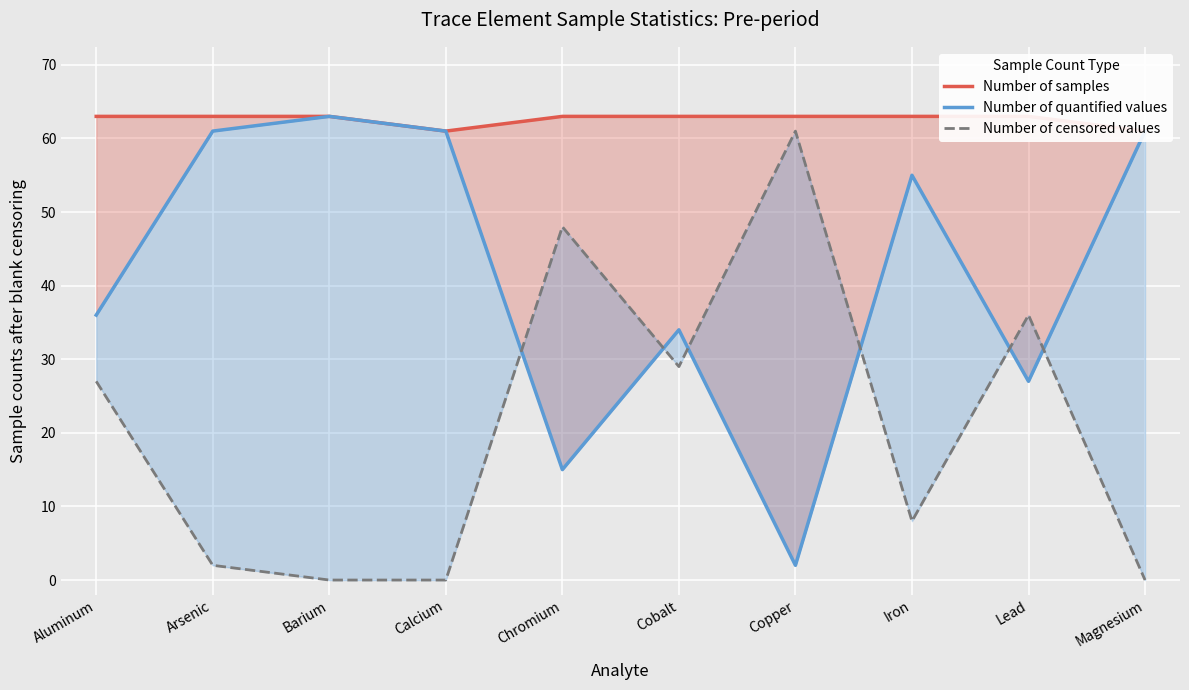

What value does the Number of quantified values series have at Iron, to the nearest 5?

55